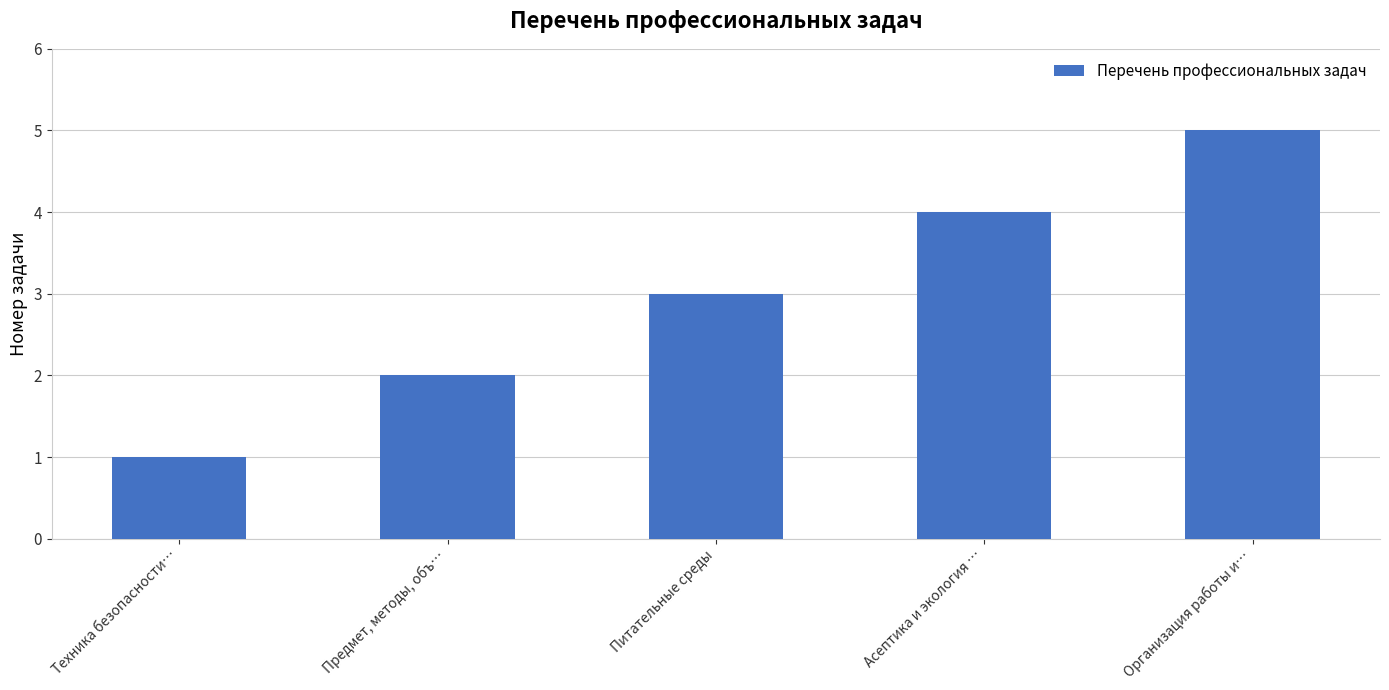

Count the number of data series in this chart.

1